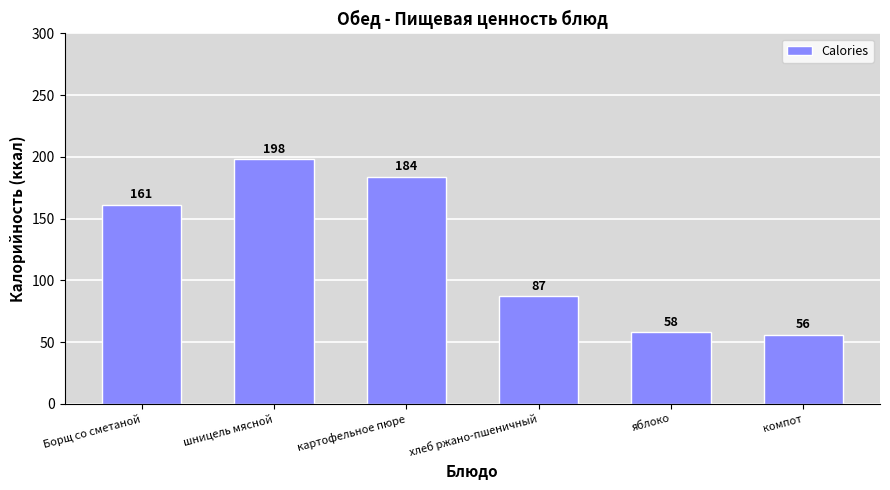

True or false: the data shows 290 at картофельное пюре.

False